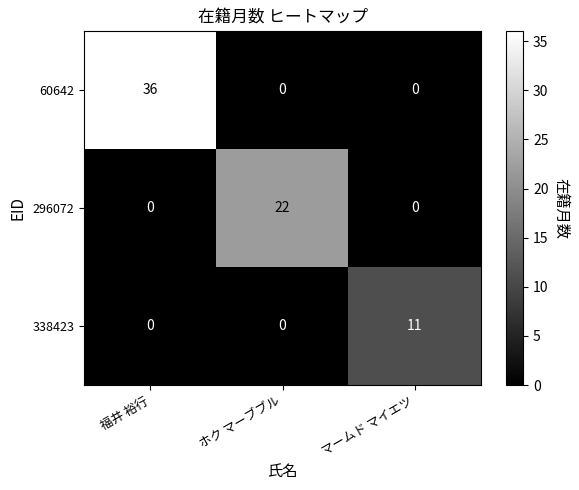

What is the difference between the maximum and minimum values in the 60642 series?

36